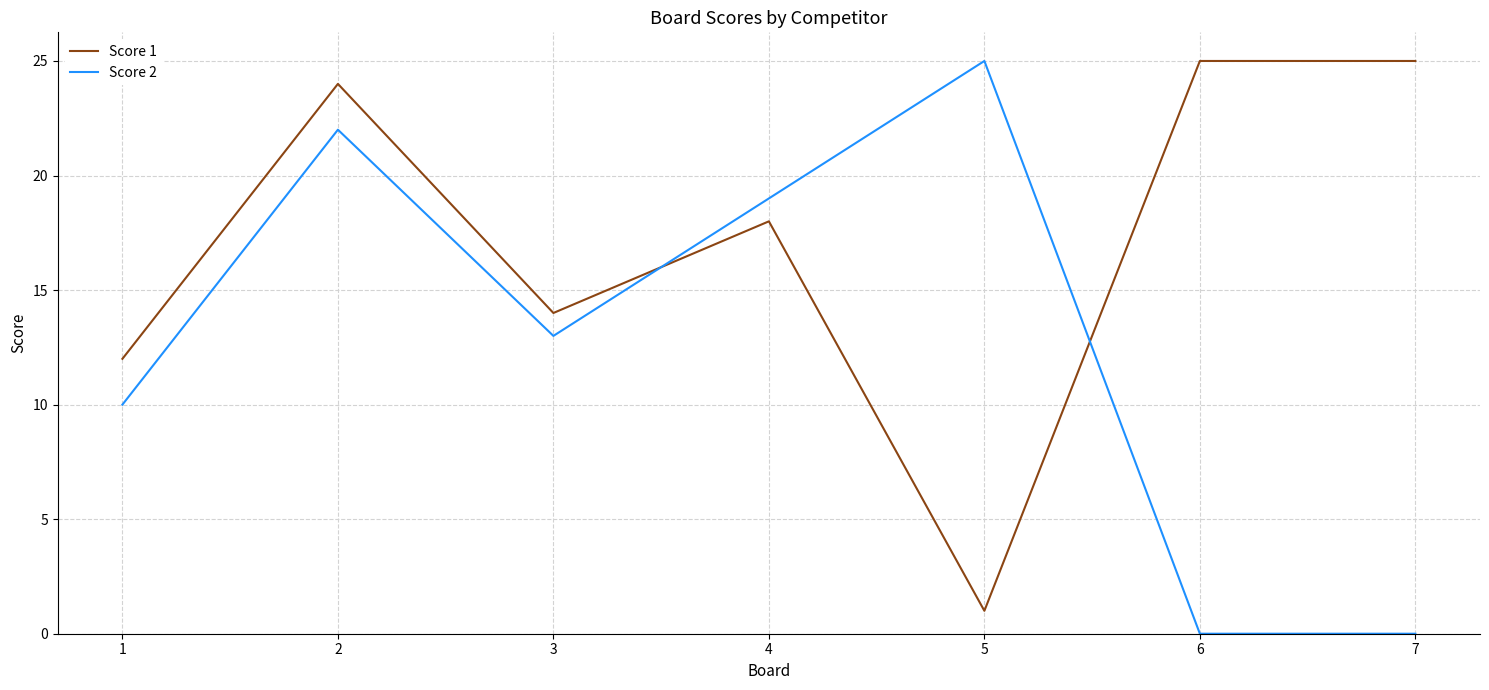

What is the average value of the Score 2 series?

13